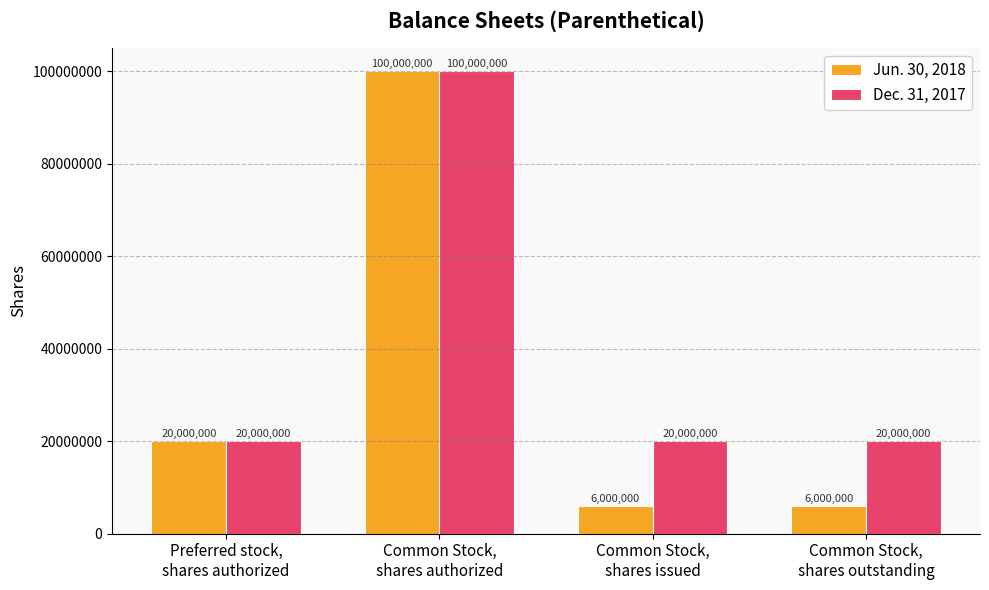

Which series has the widest spread of values?

Jun. 30, 2018